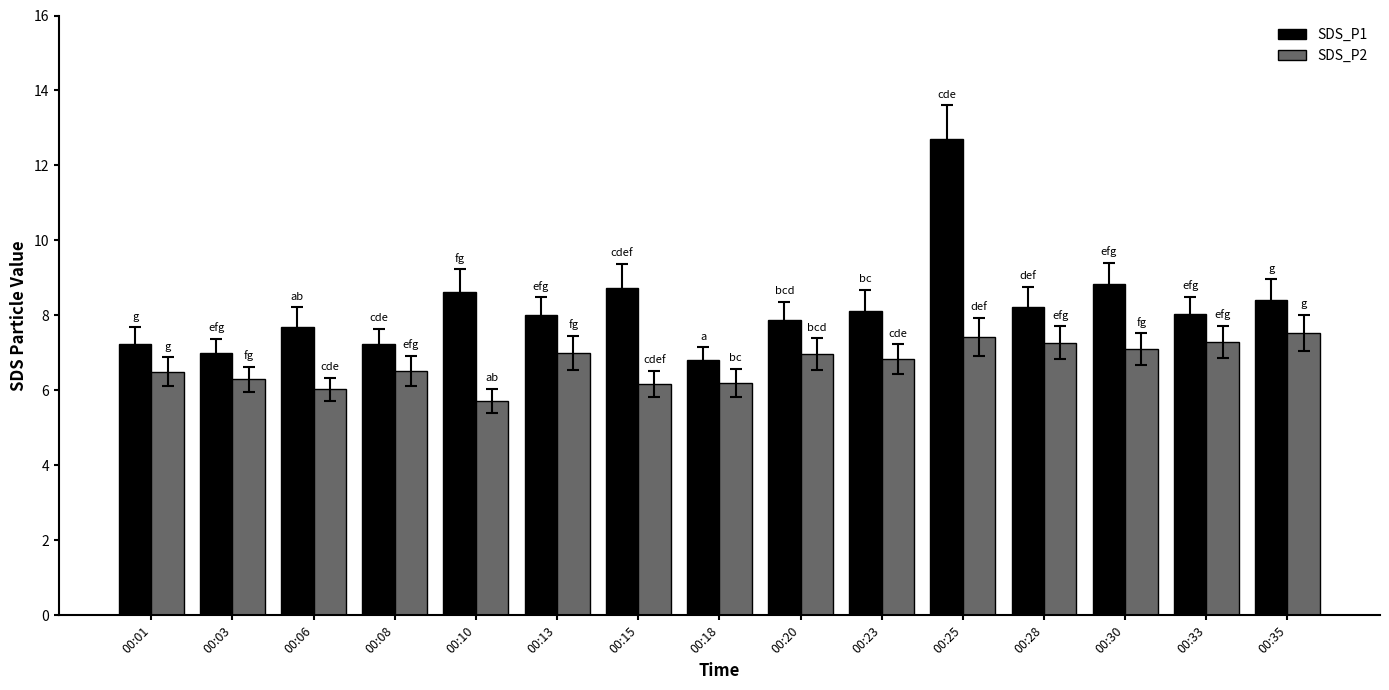

Which category has the lowest value across all series?

00:10